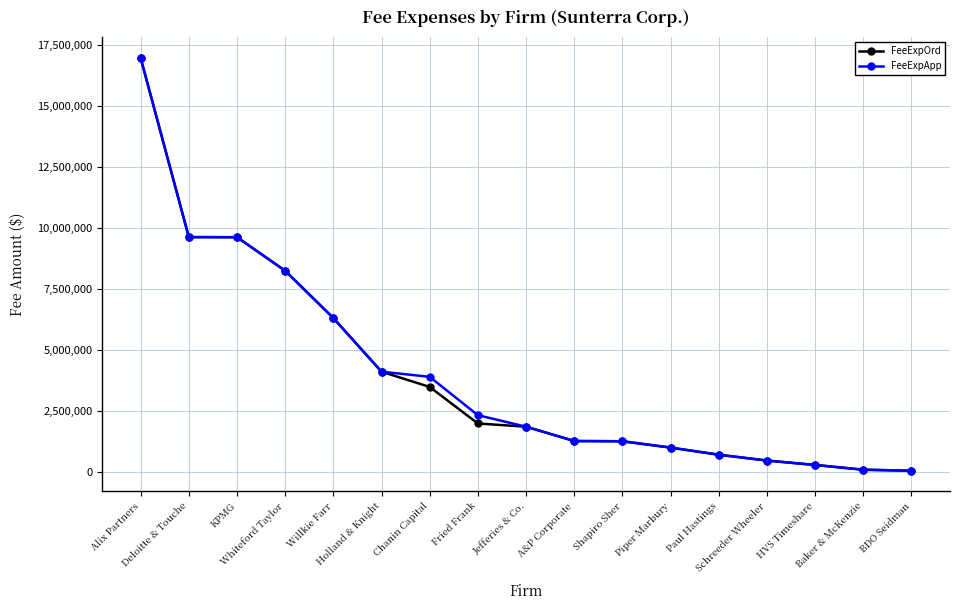

What is the maximum value shown in the chart?

16951027